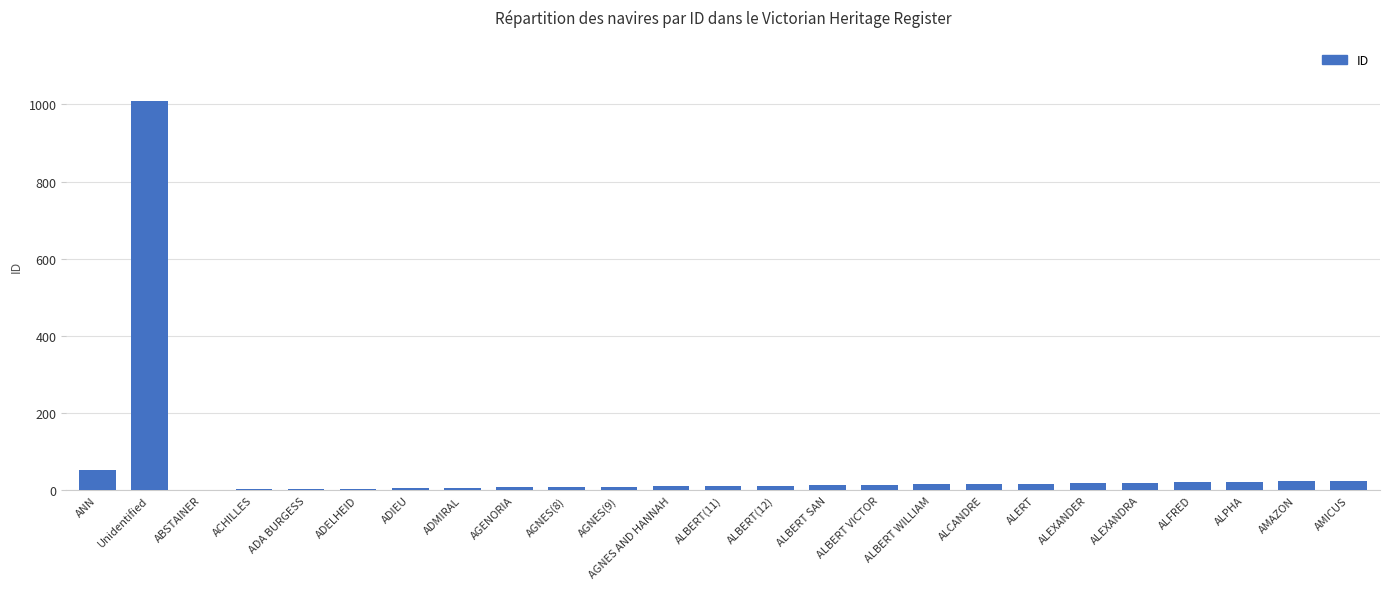

What is the difference between the values at ADMIRAL and AGNES(8)?

2